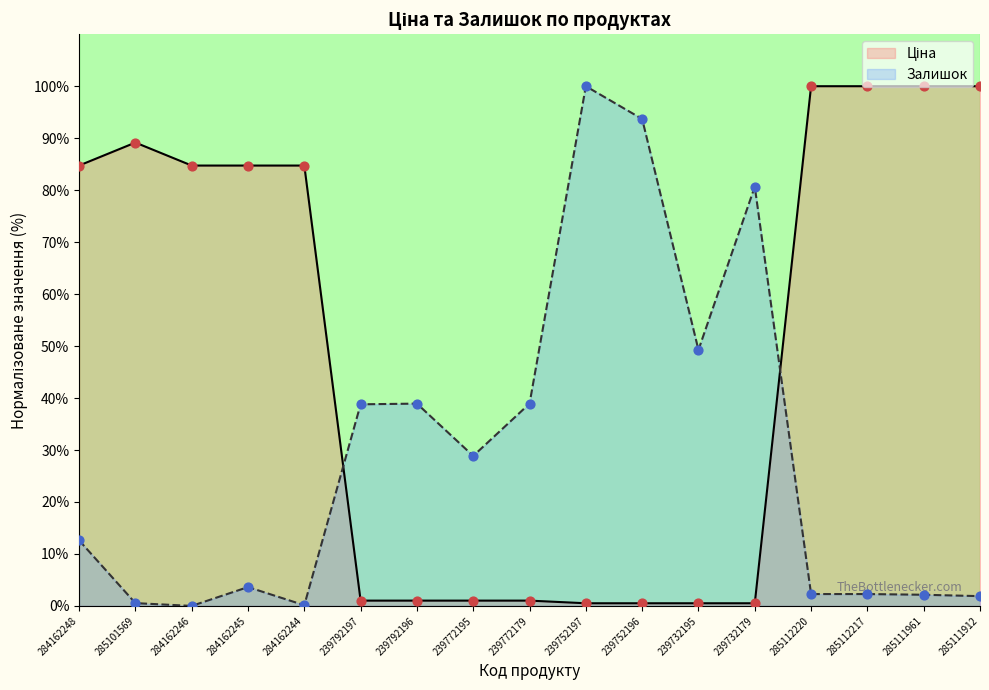

What are all the series names shown in the legend?

Ціна, Залишок